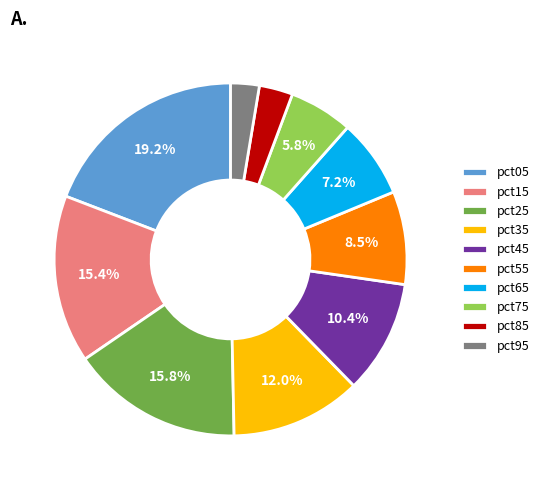

To the nearest percent, what is the combined percentage of pct05 and pct15?

35%